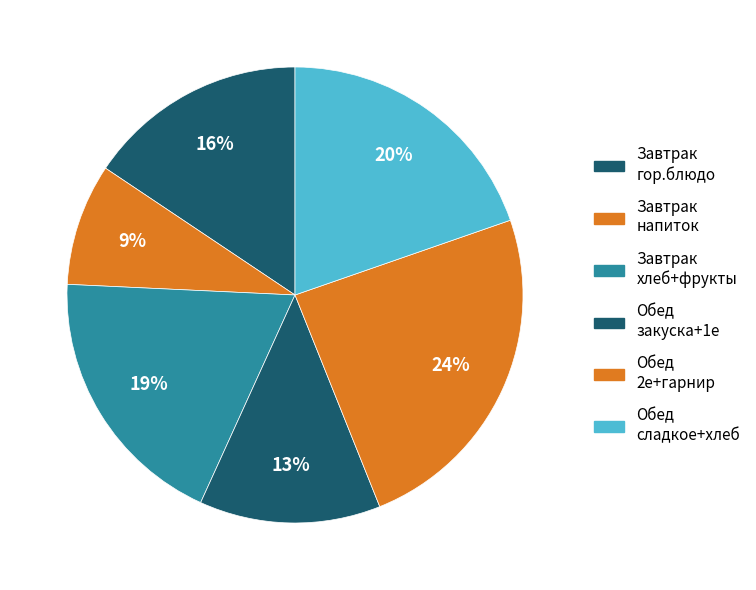

How many segments does this pie chart have?

6